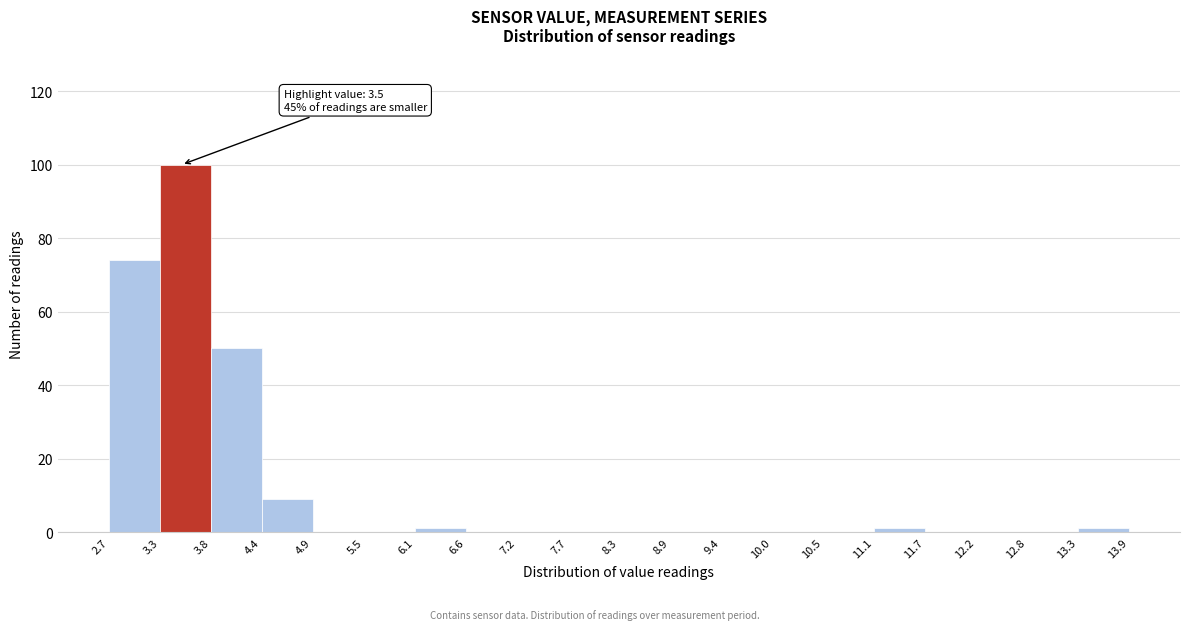

Which range on the x-axis has the tallest bar?

3.3 to 3.8